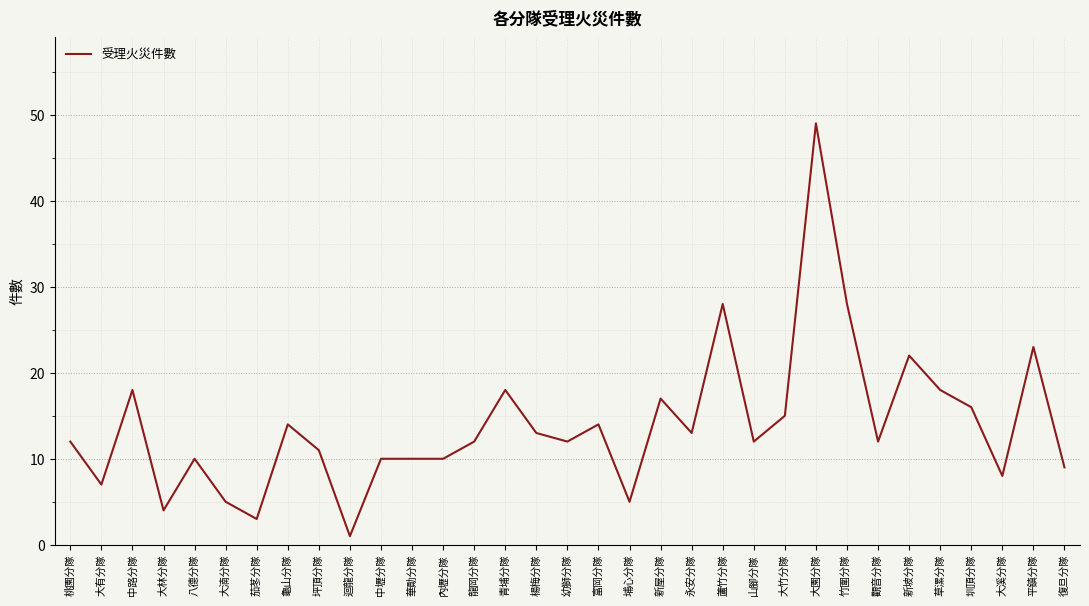

Reading left to right, what are all the values shown in this chart?

12	7	18	4	10	5	3	14	11	1	10	10	10	12	18	13	12	14	5	17	13	28	12	15	49	28	12	22	18	16	8	23	9